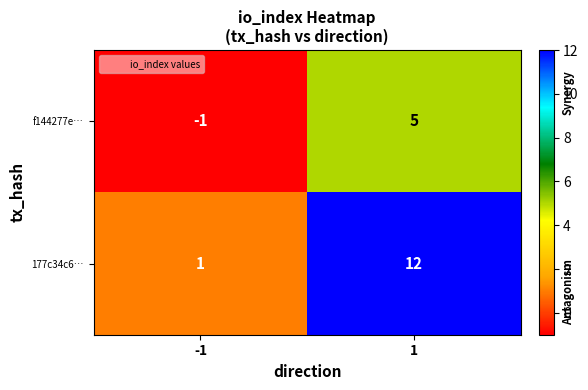

The value of f144277e… at -1 is -1. True or false?

True